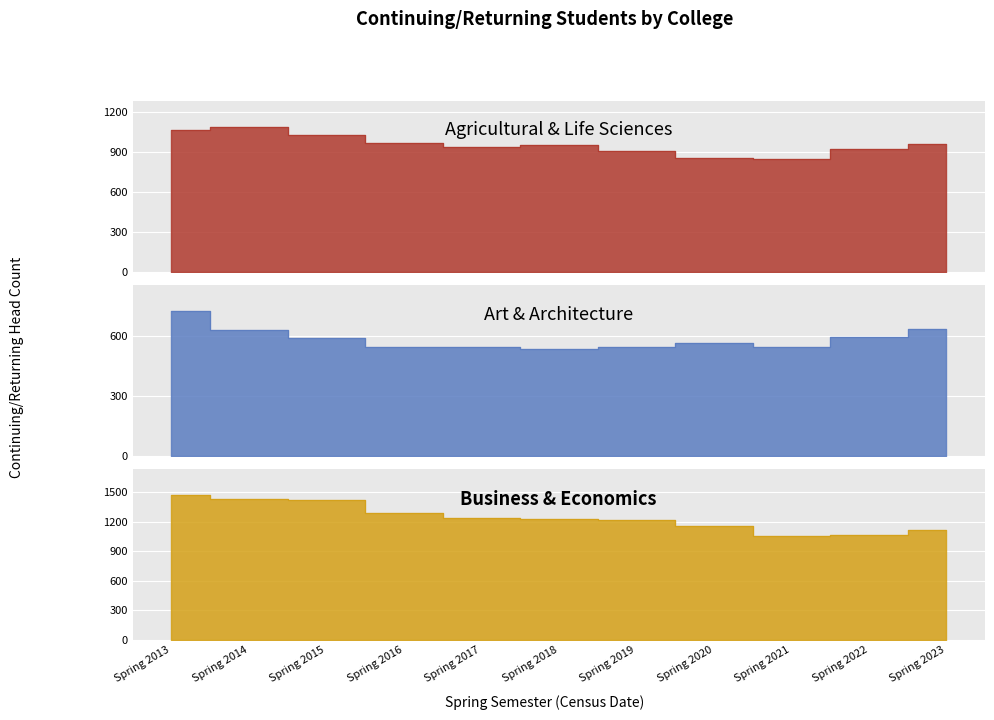

How many interior local valleys does the Art & Architecture series have?

2